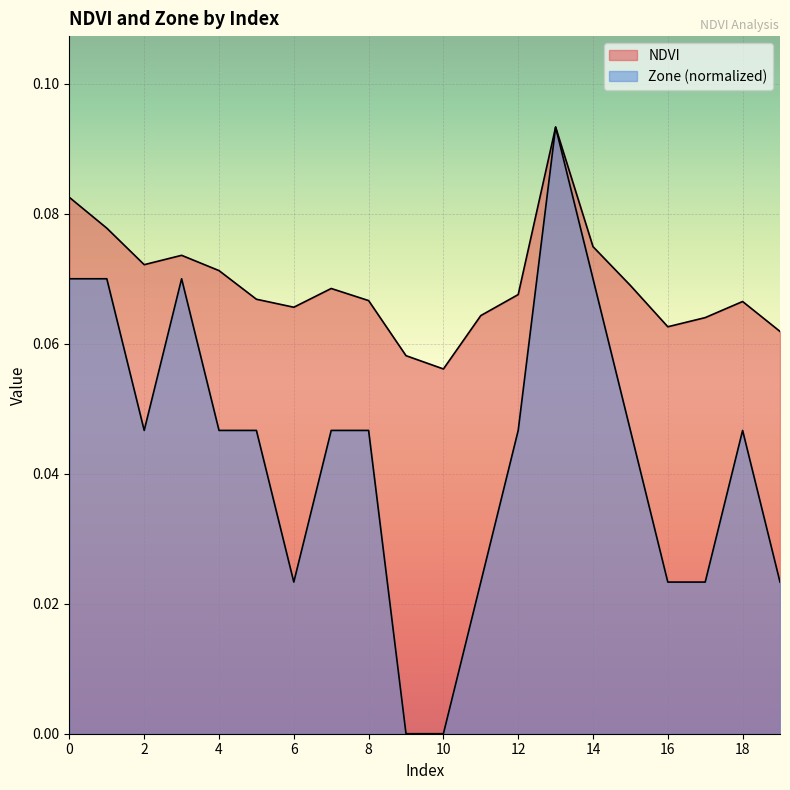

Reading left to right, what are all the values shown in this chart?

NDVI: 0.1	0.1	0.1	0.1	0.1	0.1	0.1	0.1	0.1	0.1	0.1	0.1	0.1	0.1	0.1	0.1	0.1	0.1	0.1	0.1
Zone: 0.1	0.1	0.0	0.1	0.0	0.0	0.0	0.0	0.0	0.0	0.0	0.0	0.0	0.1	0.1	0.0	0.0	0.0	0.0	0.0